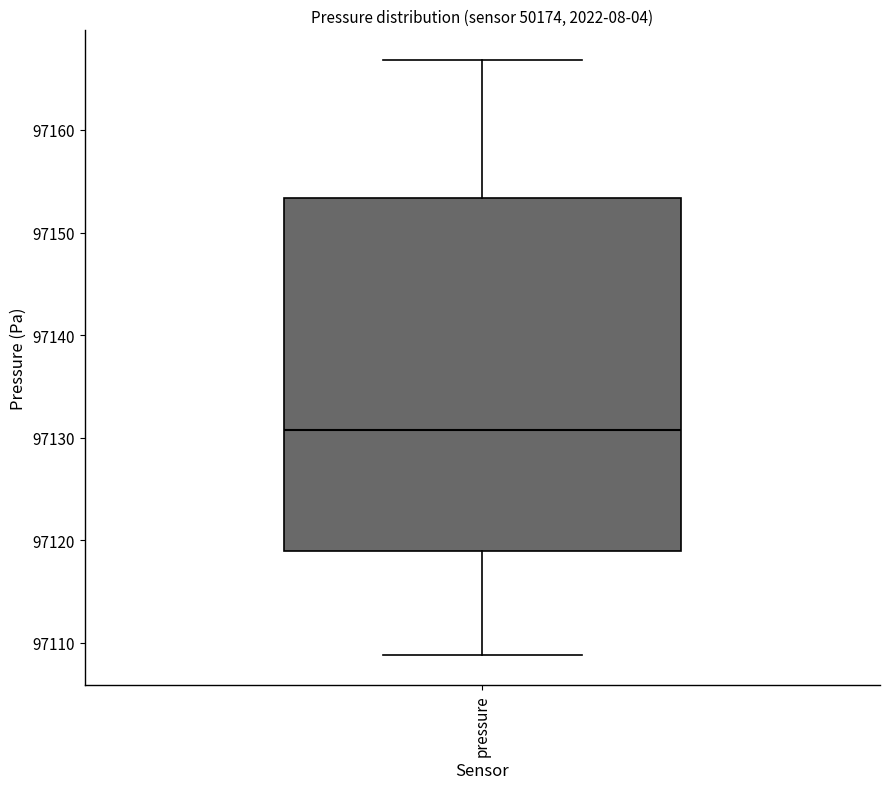

Read this box plot against the y-axis: the position of the median line, the range covered by the box, and the ends of both whiskers. The values are not printed on the chart, so give them approximately, as read against the axis.

median 97131, box 97119 to 97153, whiskers 97109 to 97167